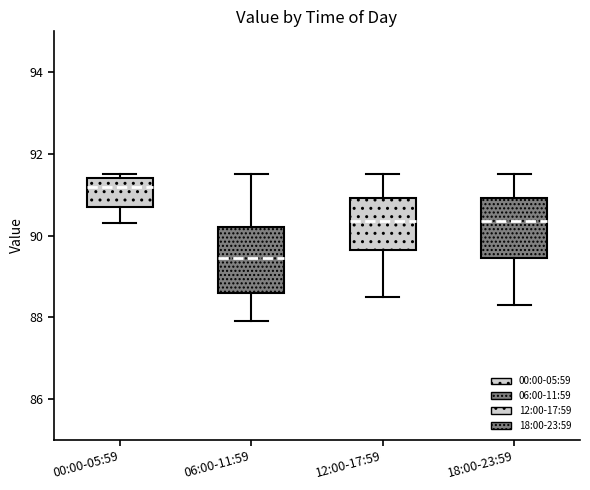

Which box has the highest median line?

00:00-05:59